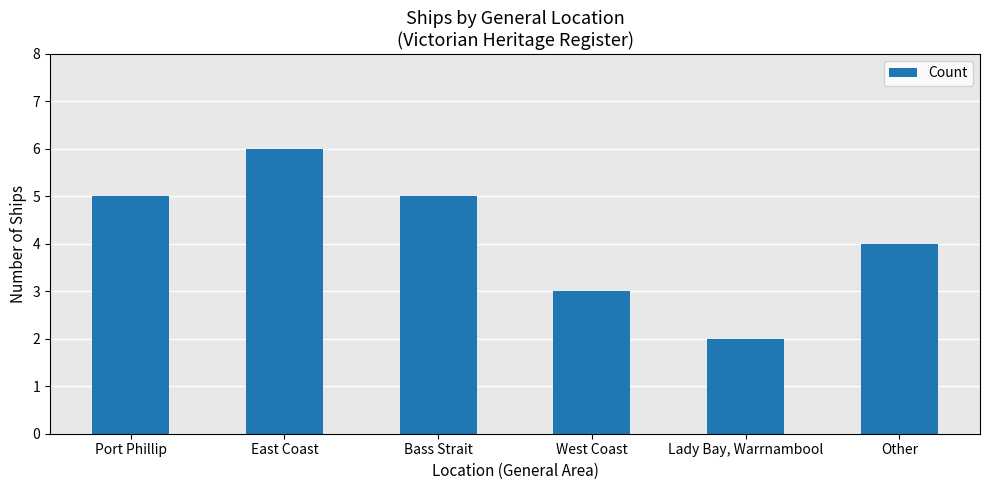

Does the chart contain any negative values?

No